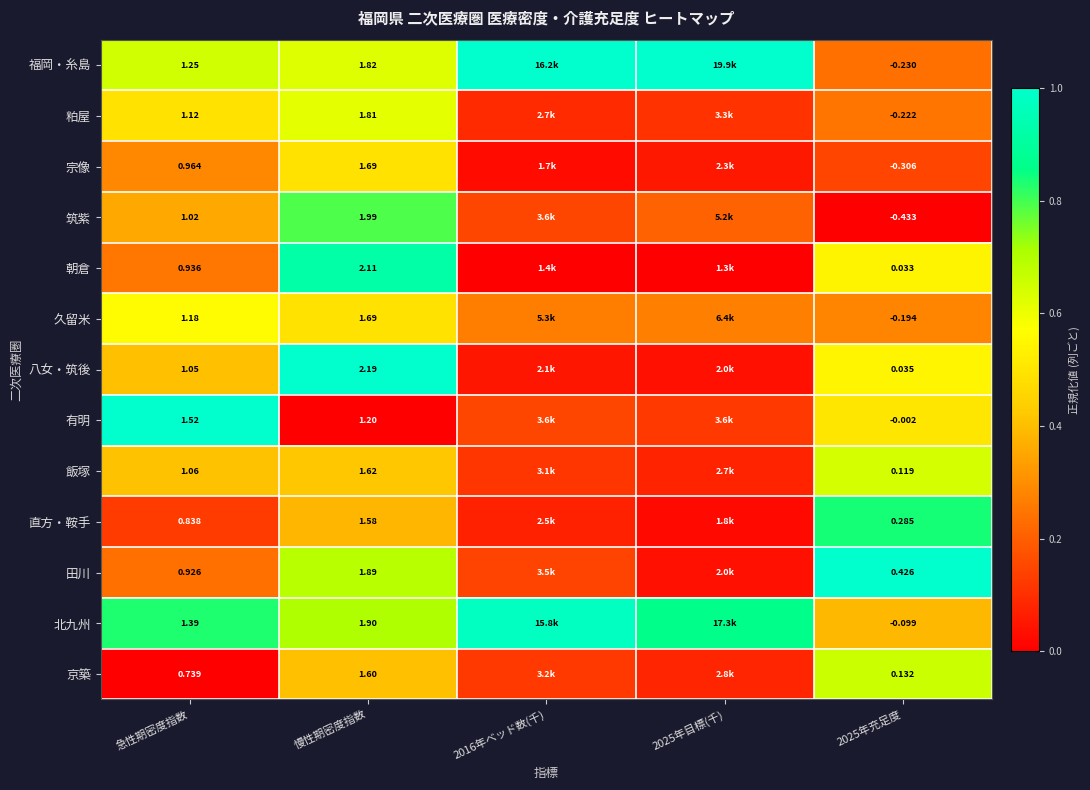

Is the value of 京築 at 慢性期密度指数 greater than the value of 宗像 at 2025年充足度?

Yes